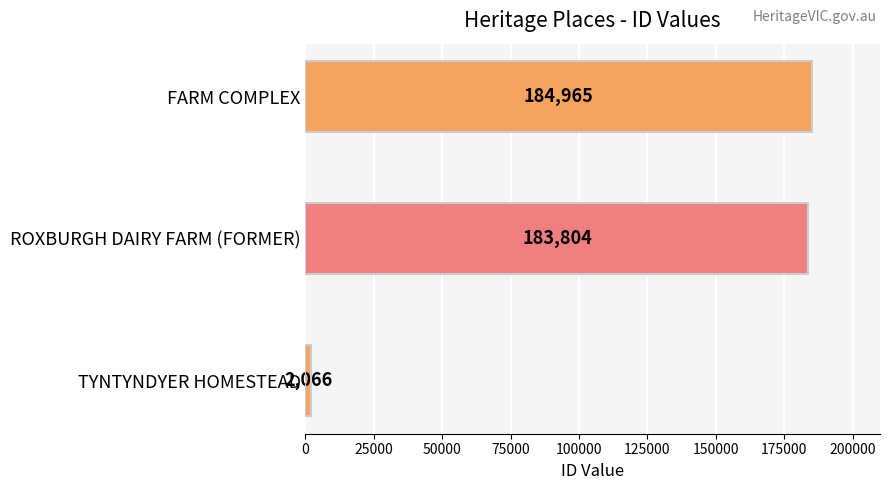

Between FARM COMPLEX and TYNTYNDYER HOMESTEAD, which is larger?

FARM COMPLEX